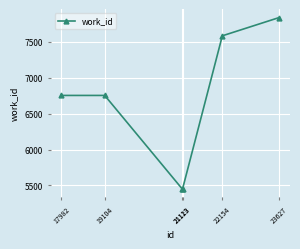

How many data points are less than 6753?

2